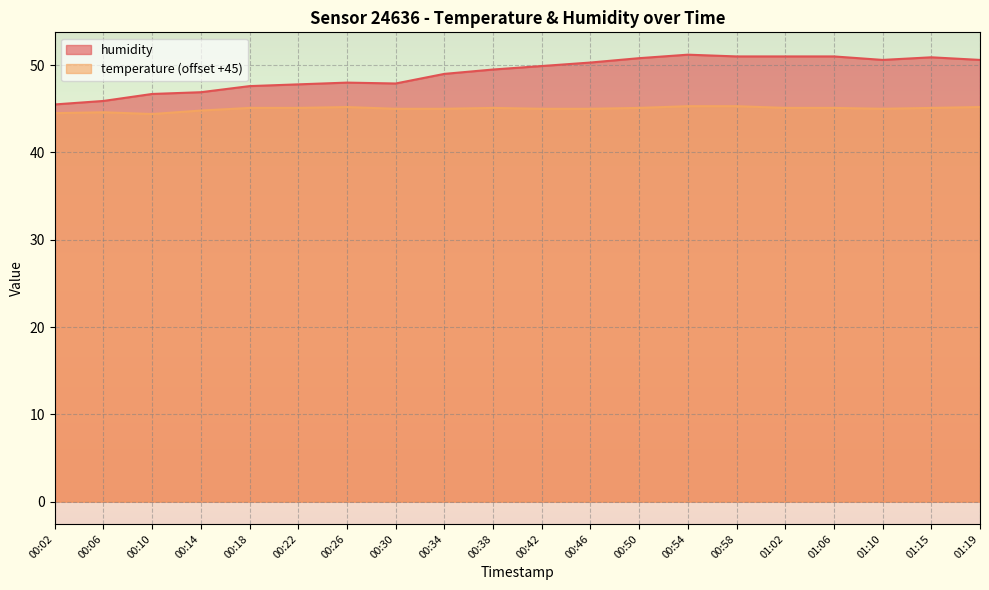

At which label does humidity reach its peak?

00:54